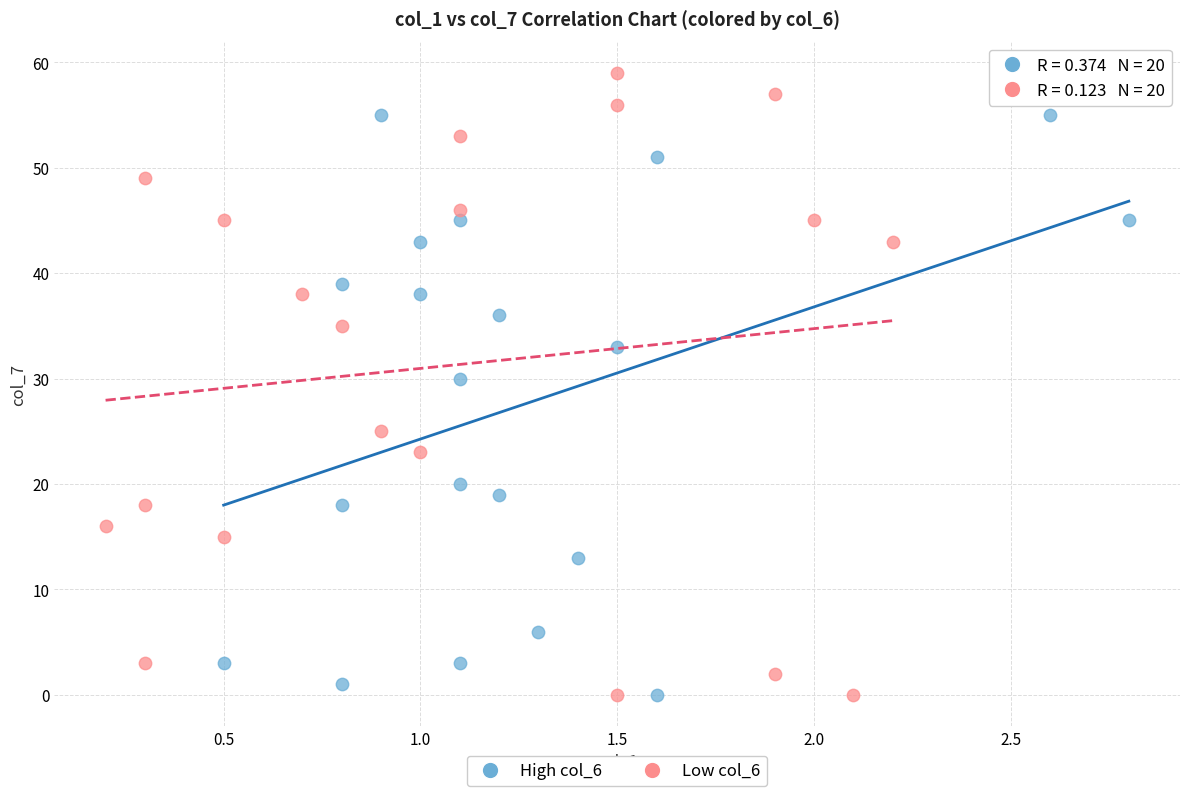

Which series has the widest spread of Y values?

Low col_6